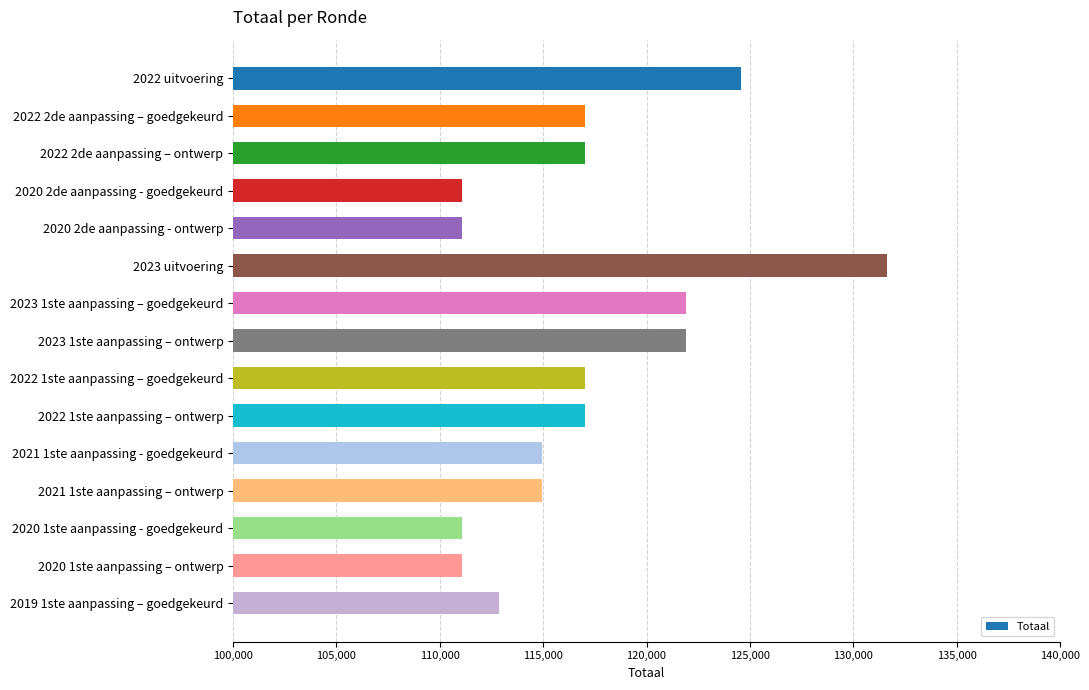

What is the average value?

117005